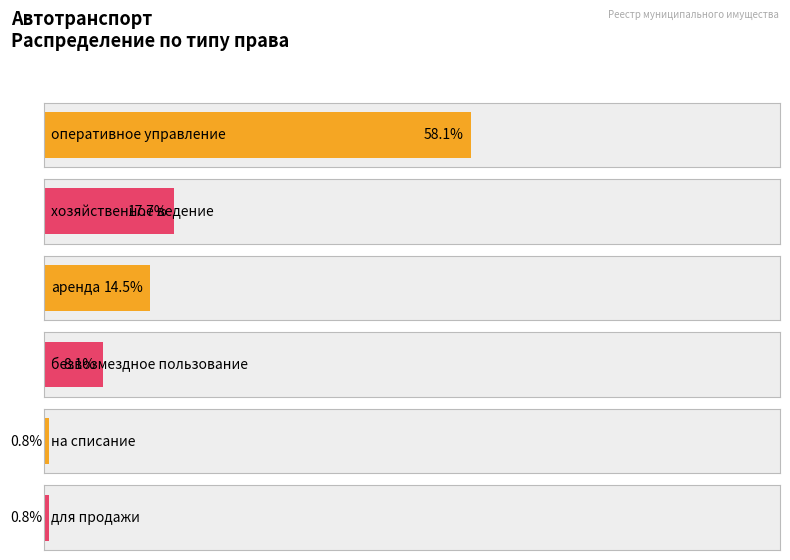

Which category has the highest value across all series?

оперативное управление